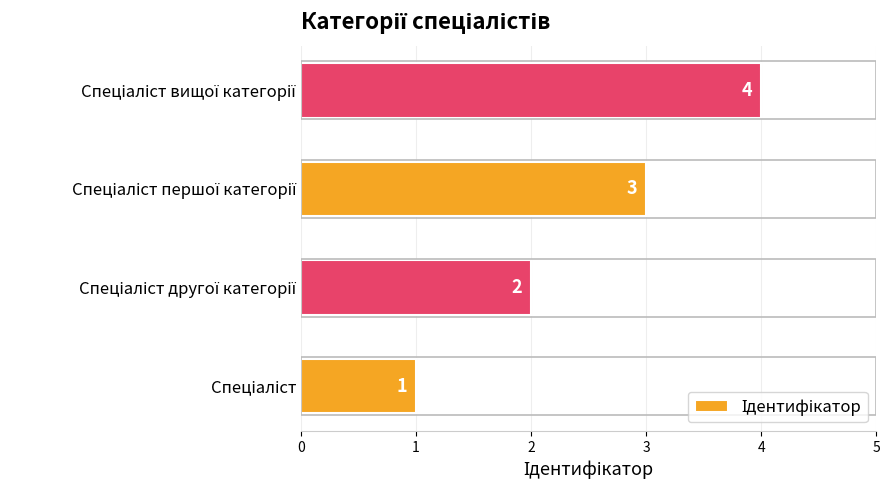

What is the sum of all values?

10